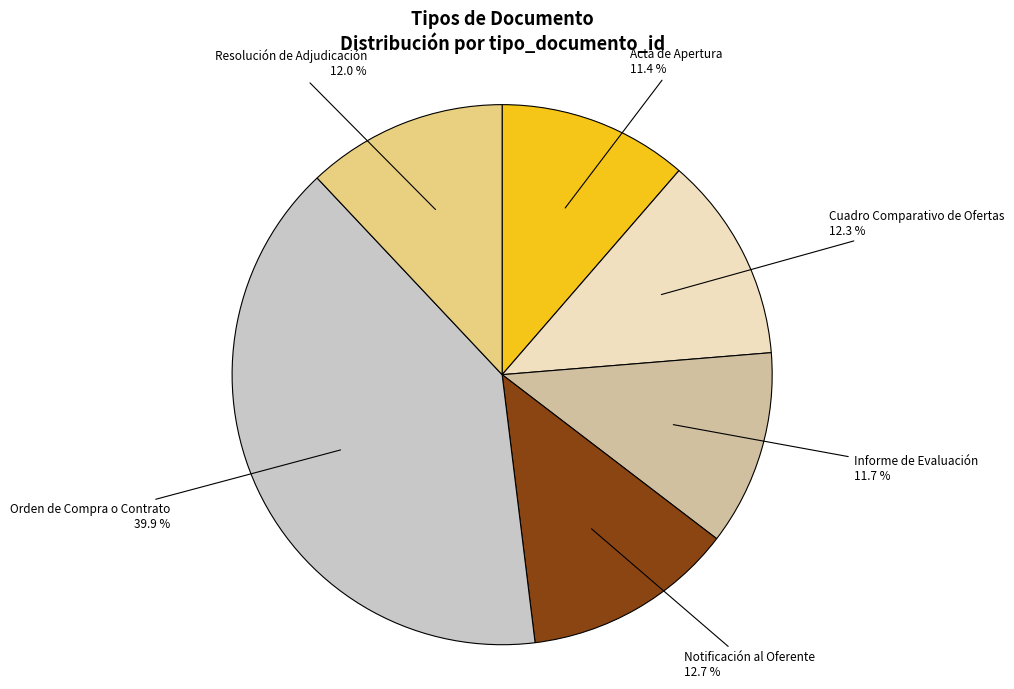

Which slice is the largest?

Orden de Compra o Contrato